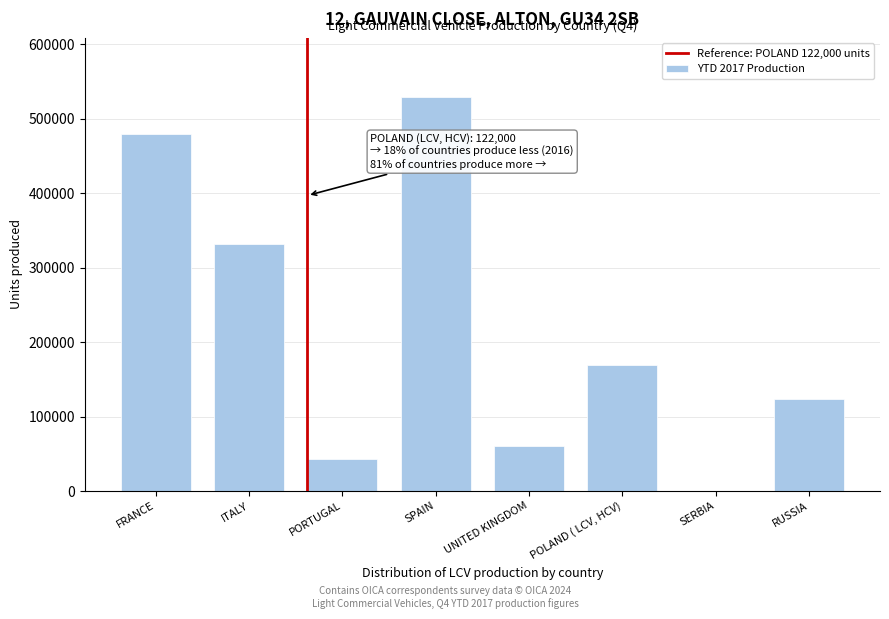

Reading left to right, extract all data points from this chart.

FRANCE=479000	ITALY=332112	PORTUGAL=42816	SPAIN=529291	UNITED KINGDOM=59795	POLAND ( LCV, HCV)=169778	SERBIA=552	RUSSIA=123454